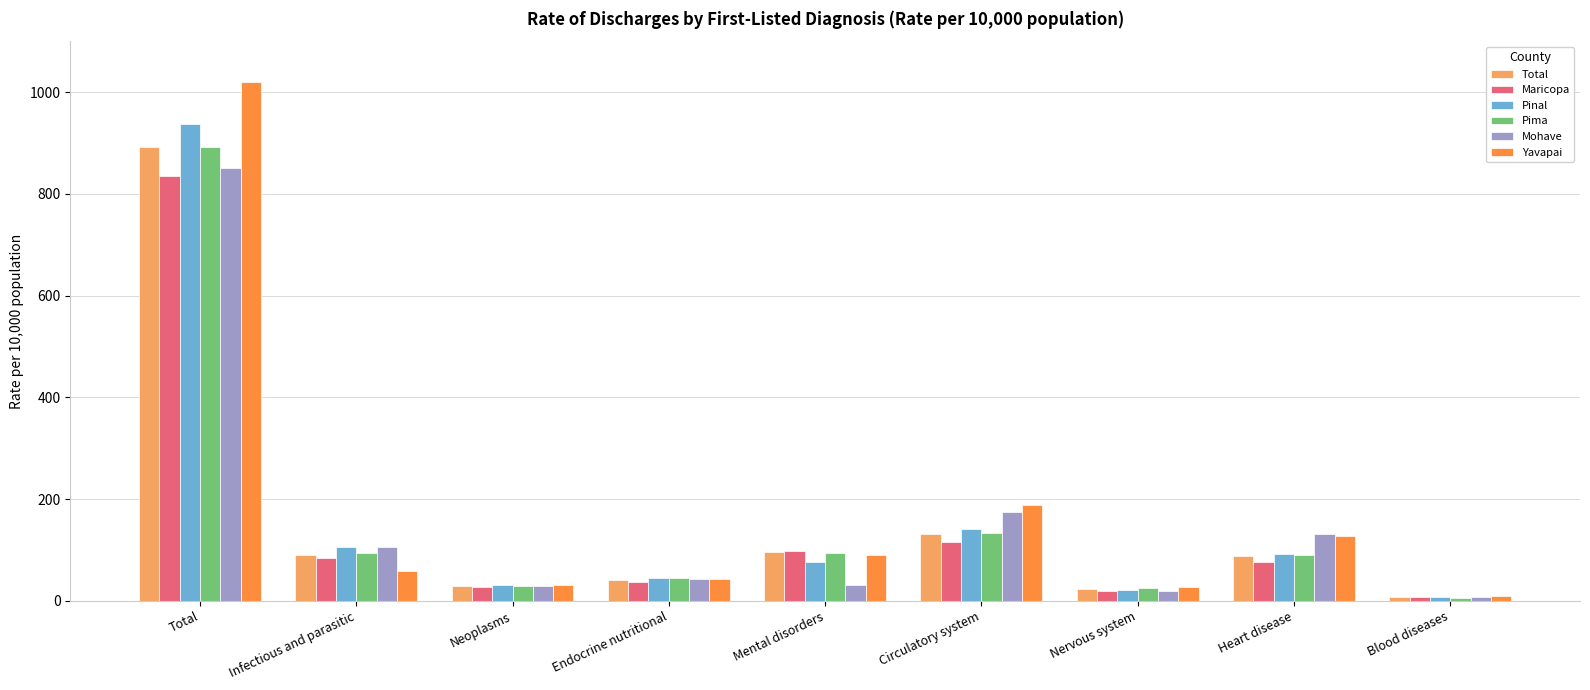

What is the difference between the second highest and second lowest values in the Pima series?

108.3